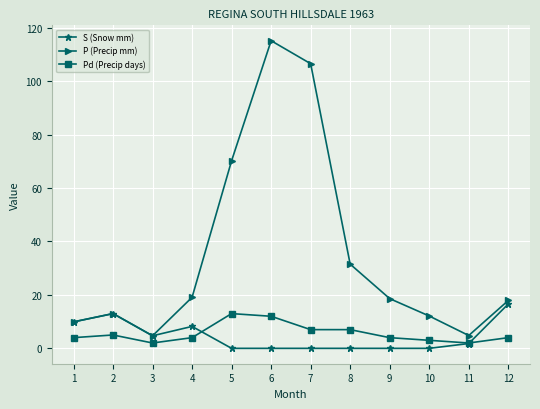

The value of S (Snow mm) at 4 is 8.2. True or false?

True